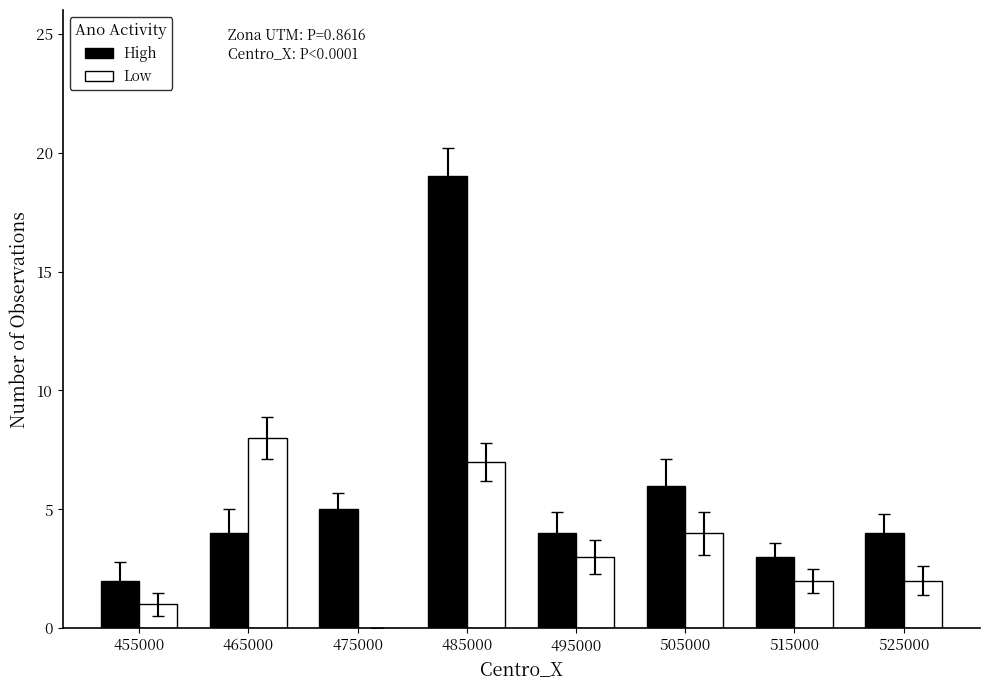

Which category has the highest value in the Low series?

465000